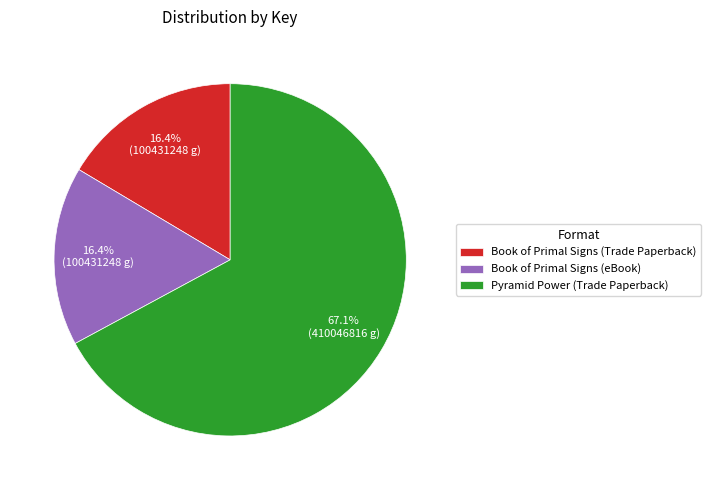

What percentage is the Pyramid Power (Trade Paperback) slice, to the nearest percent?

67%